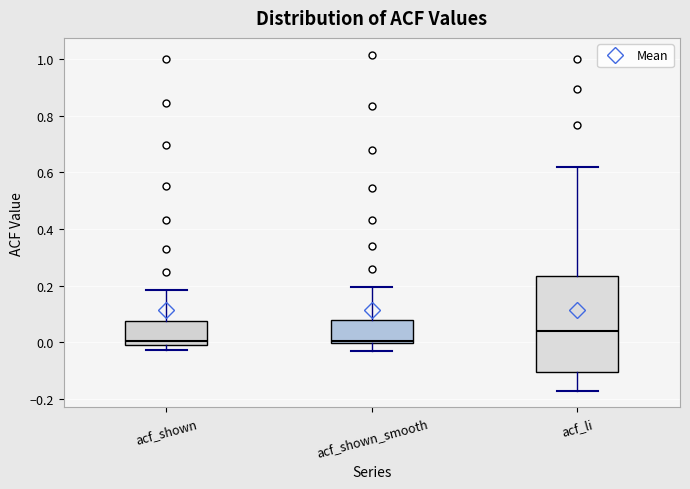

Reading left to right, read every box against the y-axis: the position of its median line, the range the box covers, and the ends of its whiskers. The values are not printed on the chart, so give them approximately, as read against the axis.

acf_shown: median 0.00, box -0.02 to 0.08, whiskers -0.02 (just below the box's lower edge) to 0.18
acf_shown_smooth: median 0.00 (just above the box's lower edge), box 0.00 to 0.08, whiskers -0.04 to 0.20
acf_li: median 0.04, box -0.10 to 0.24, whiskers -0.18 to 0.62